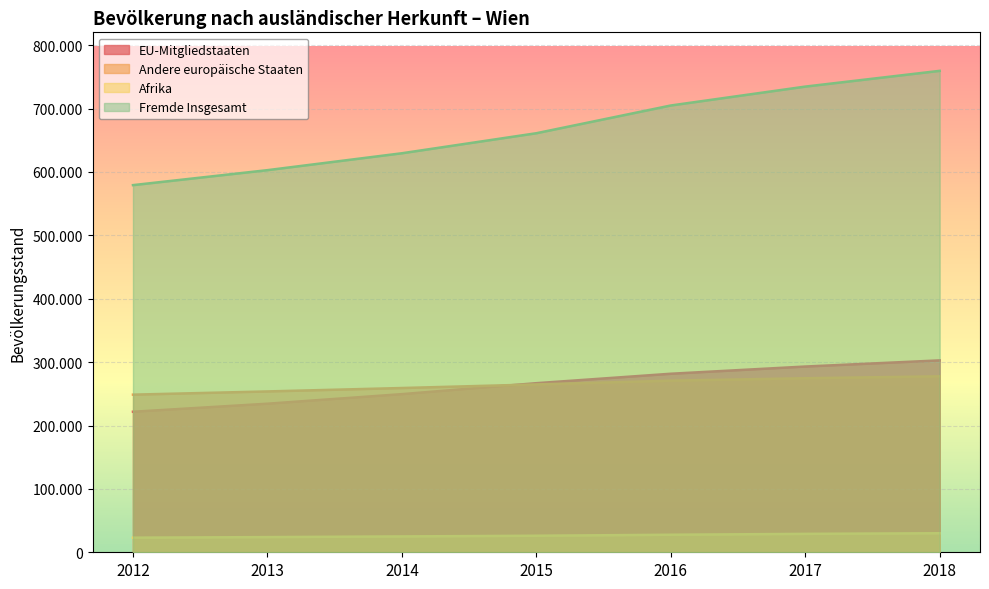

Which category has the lowest value in the Afrika series?

2012